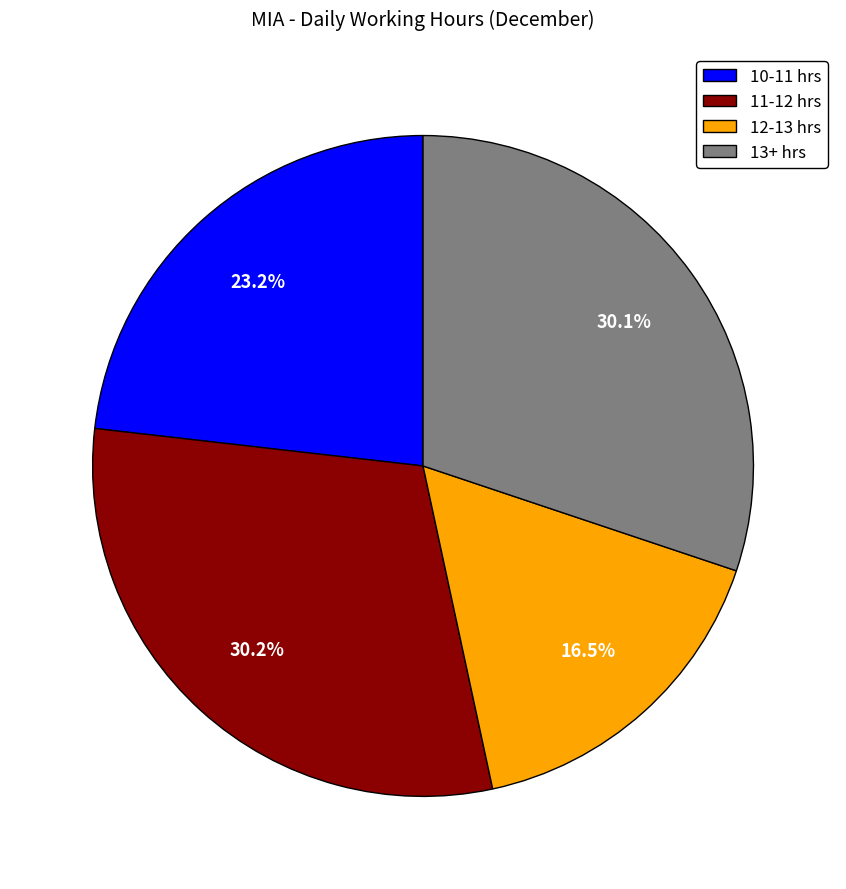

What is the smallest slice in the pie chart?

12-13 hrs